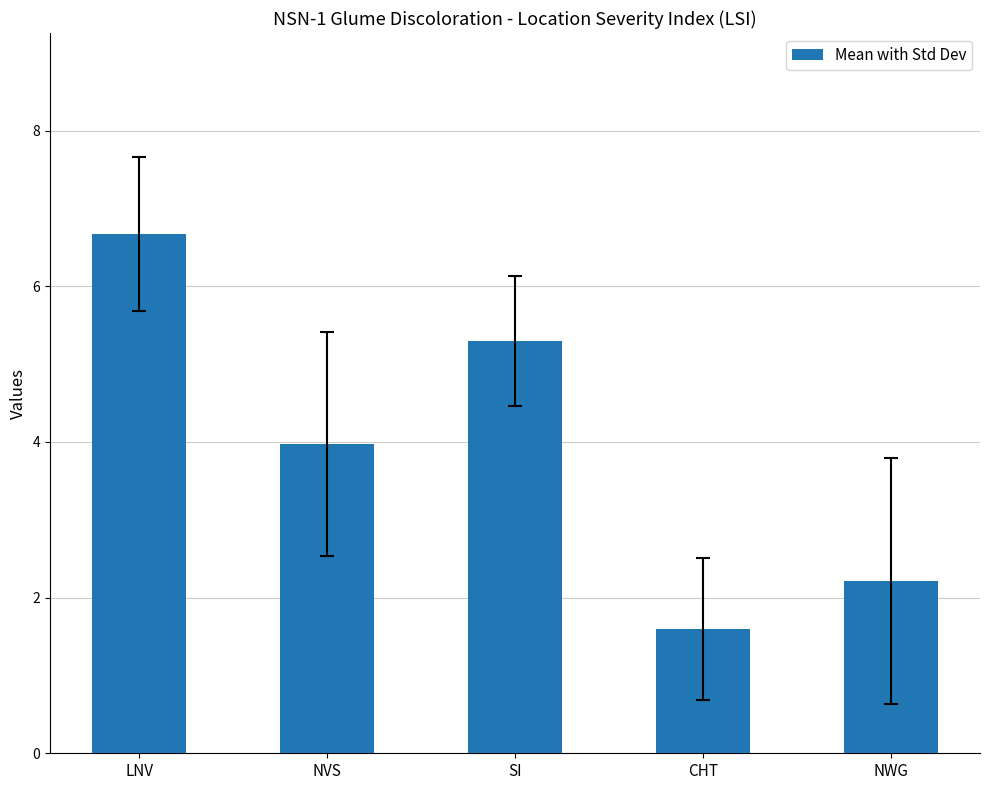

What is the difference between the maximum and second lowest values?

4.5